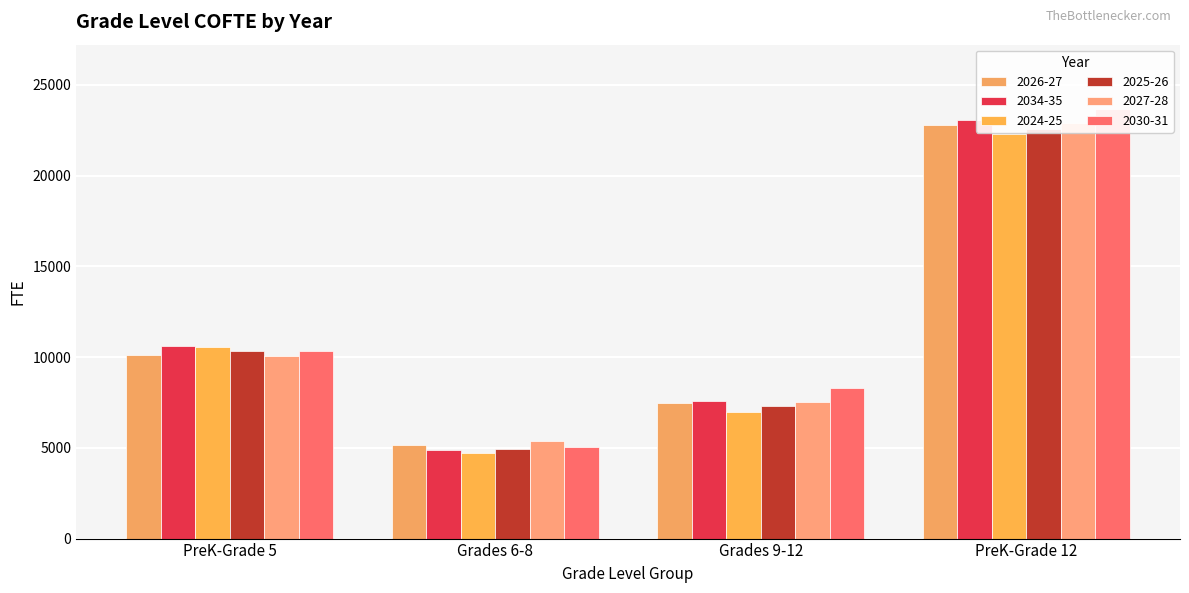

Is the value of 2030-31 at Grades 6-8 greater than the value of 2024-25 at PreK-Grade 5?

No